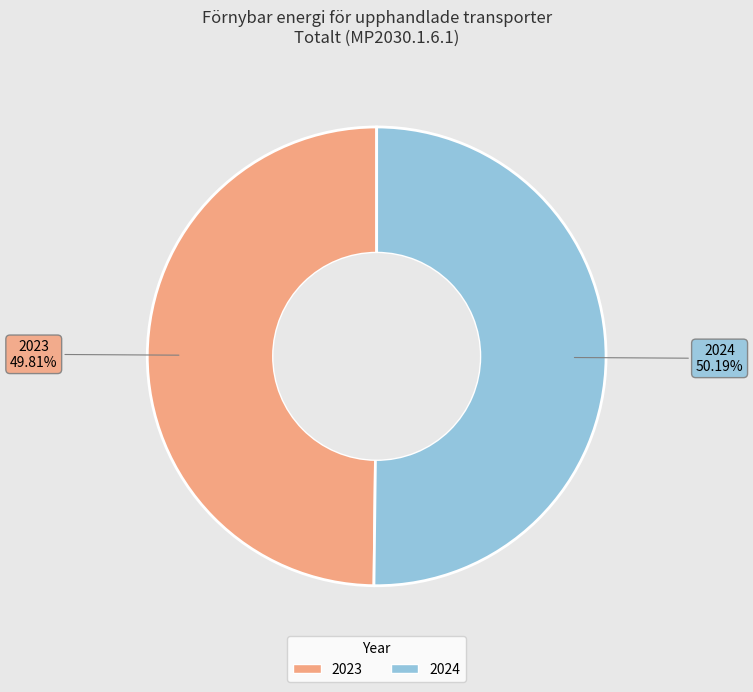

Approximately how many times larger is the value at 2023 compared to 2024?

1.0